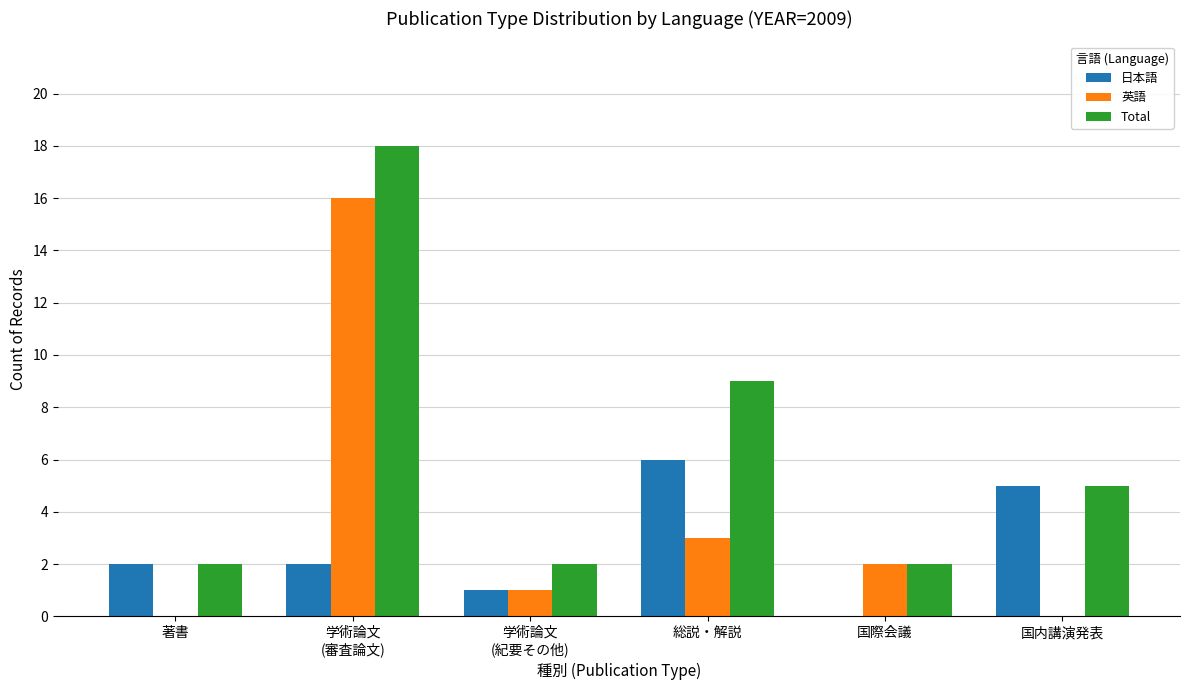

How many groups of bars are there?

6